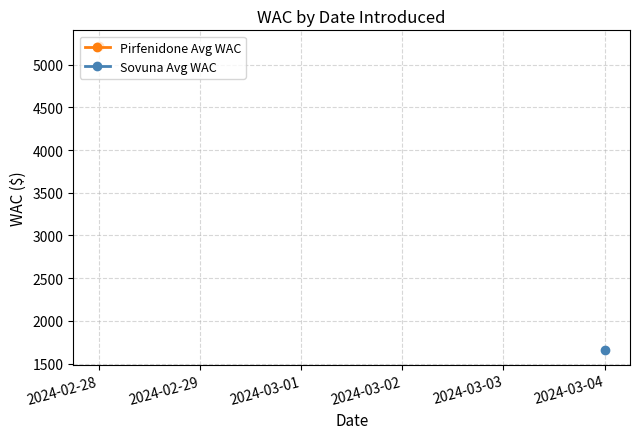

What is the highest value of the Pirfenidone Avg WAC series?

5224.0